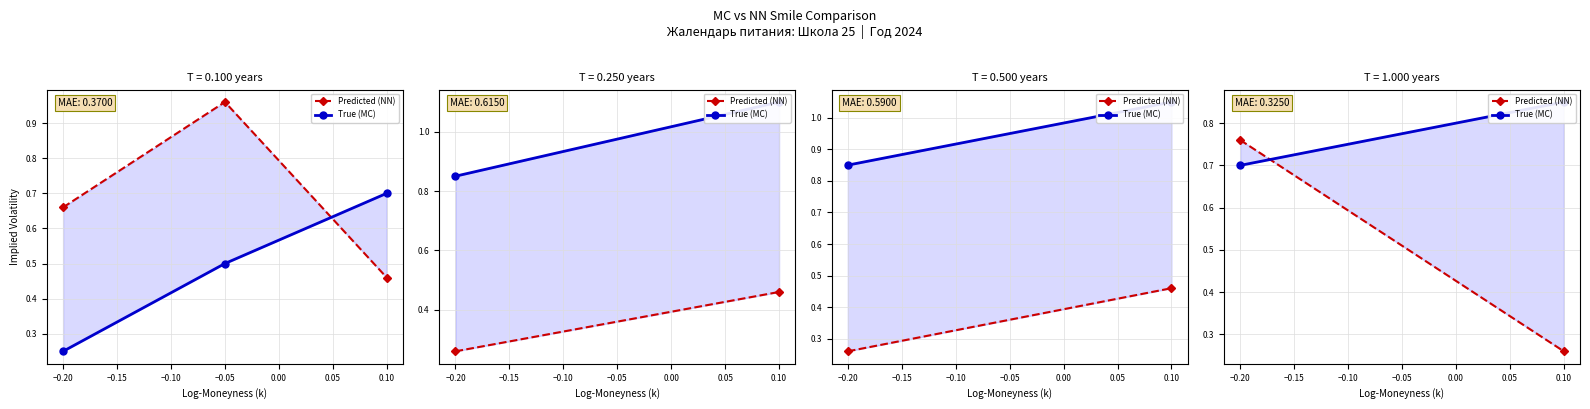

Is it true that Predicted (NN) equals 0.4 at −0.20?

False